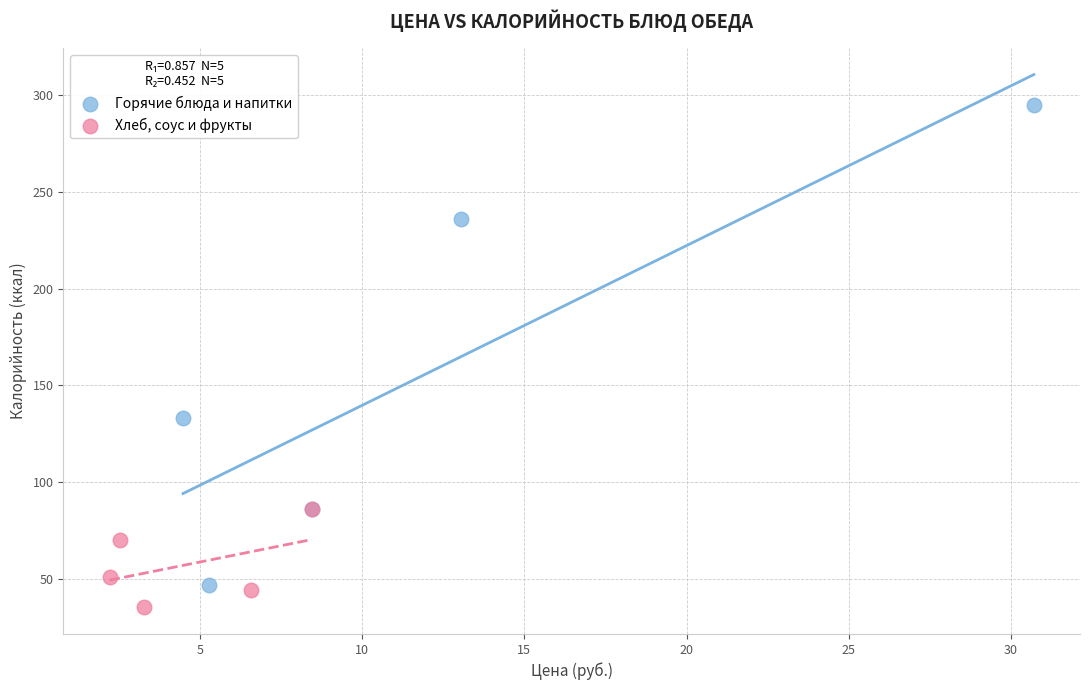

Which series reaches the maximum Y coordinate?

Горячие блюда и напитки